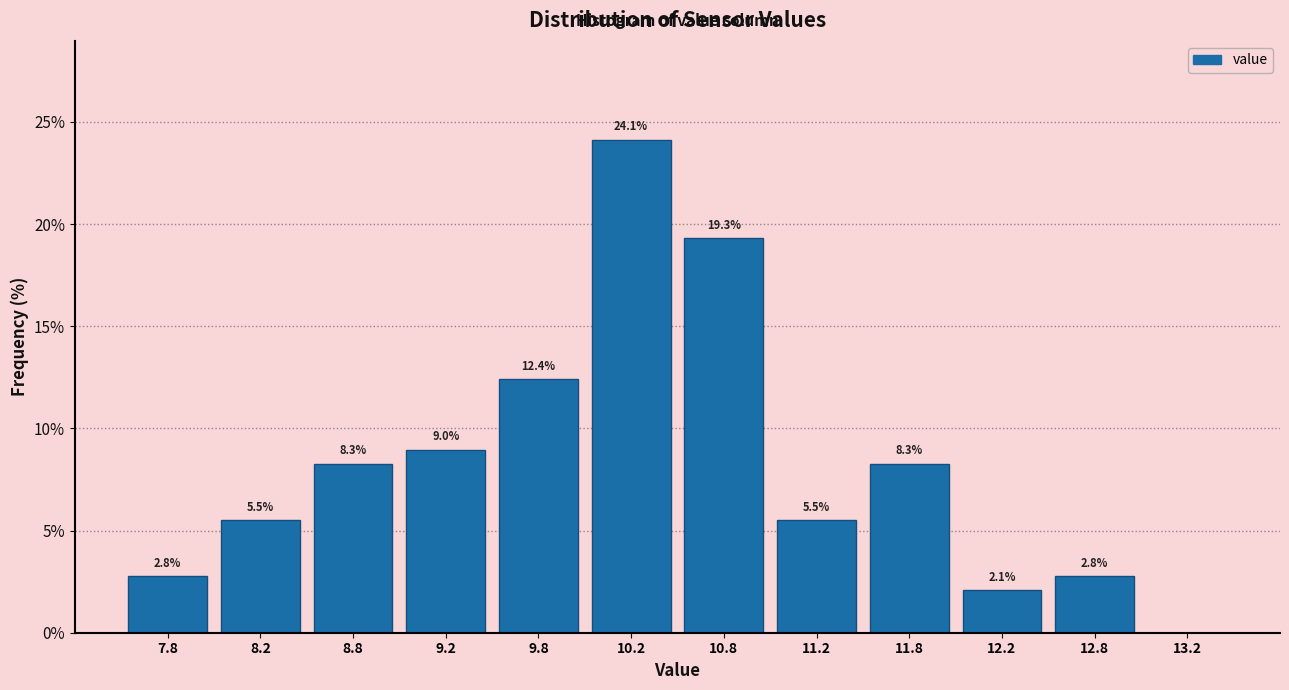

Over which range of the x-axis is the bar tallest?

10.0 to 10.5